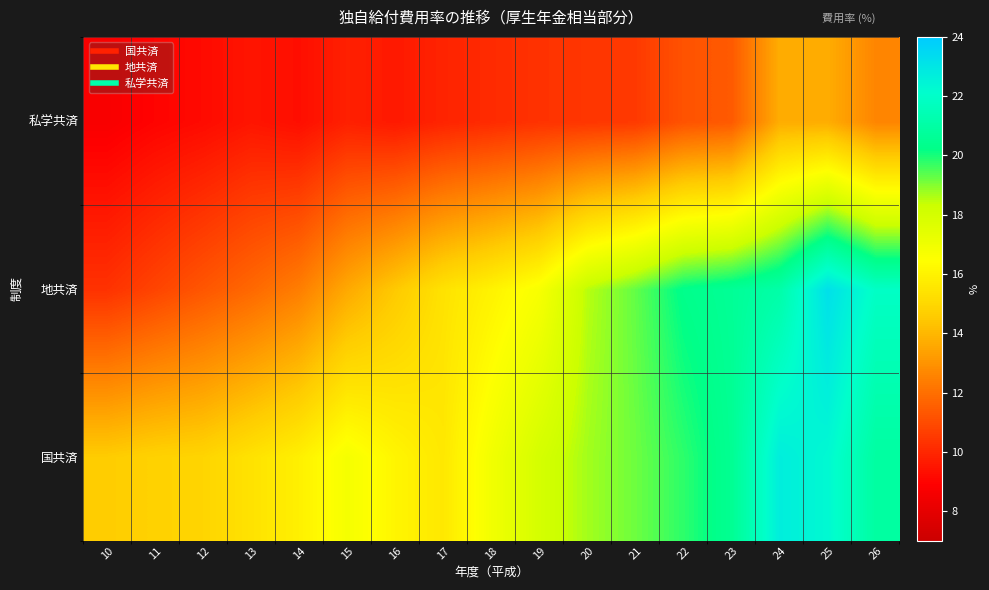

List the series in order of their overall mean, highest first.

国共済, 地共済, 私学共済